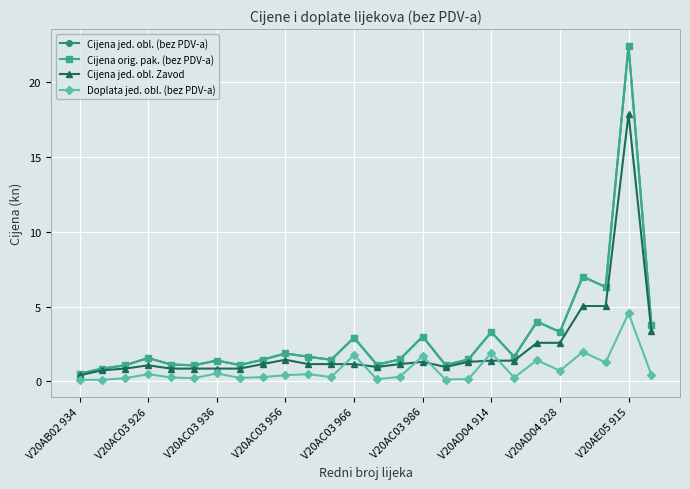

Does the chart have visible grid lines?

Yes